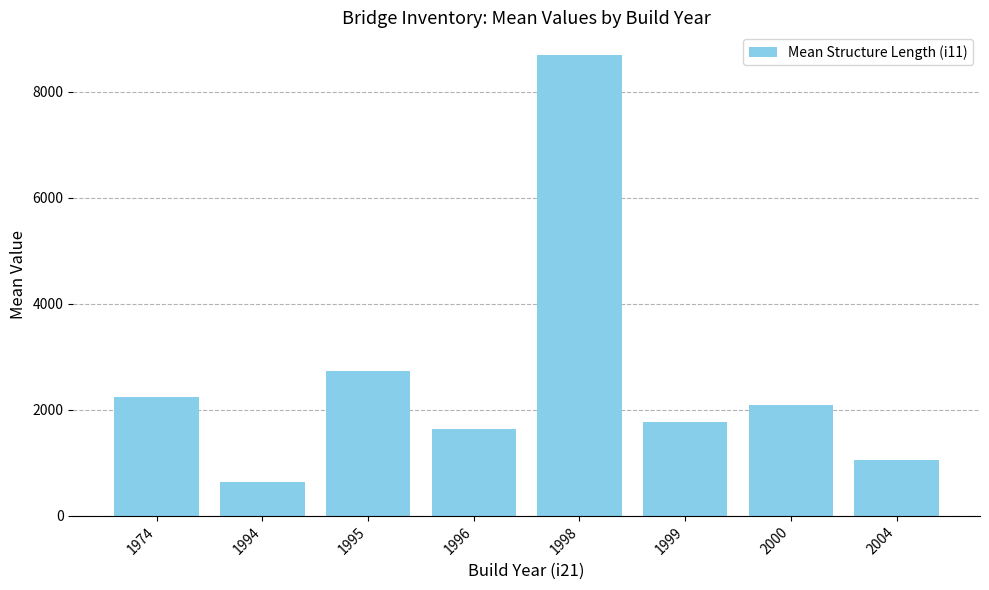

Read the value at 1994.

643.0